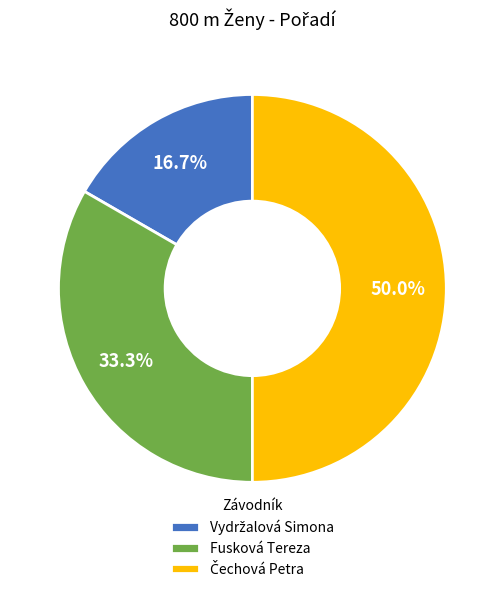

Is Fusková Tereza the majority of the pie?

No